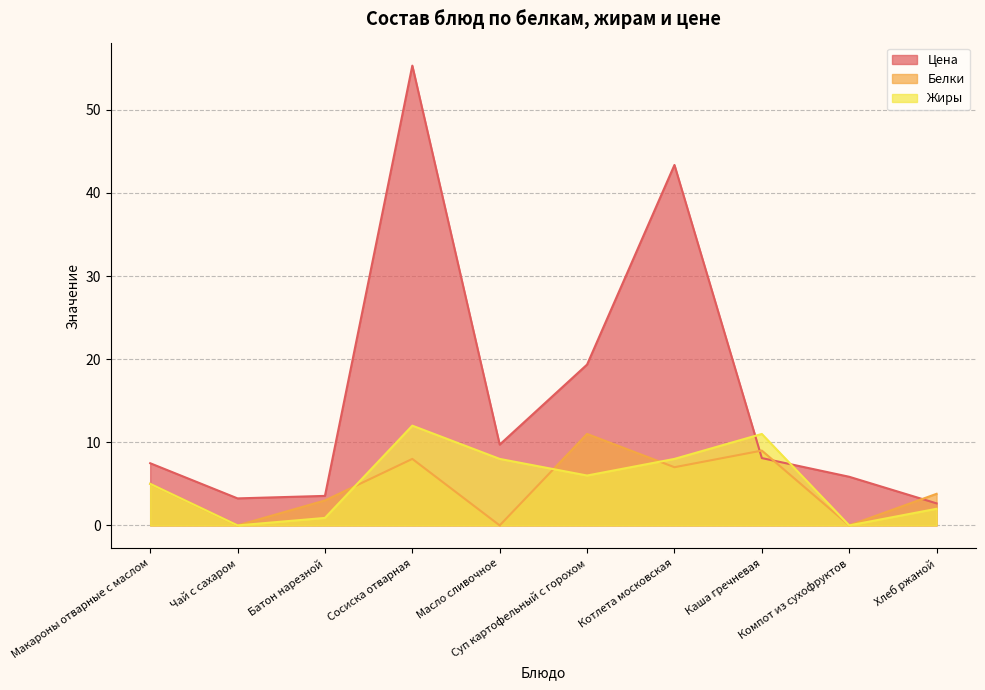

Is the value of Белки at Компот из сухофруктов greater than the value of Жиры at Суп картофельный с горохом?

No